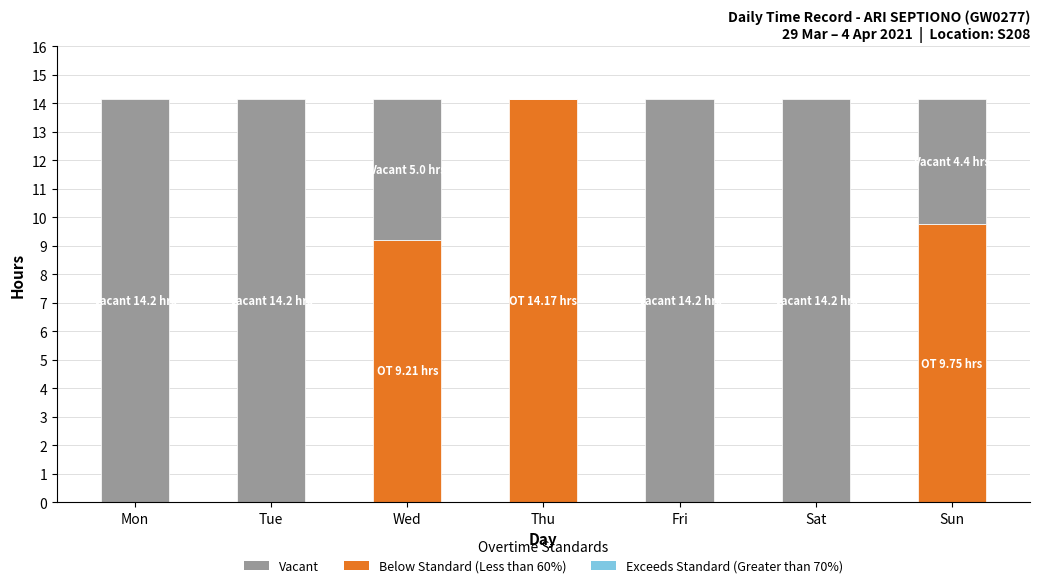

What is the average value of the Below Standard (Less than 60%) series?

4.7